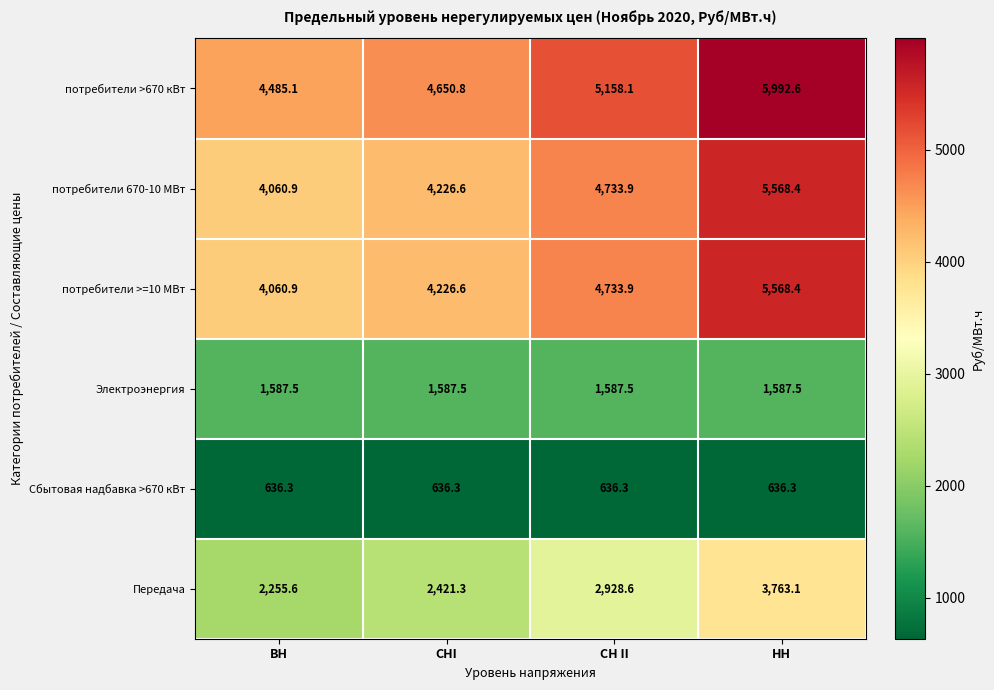

What is the sum of the Сбытовая надбавка >670 кВт values at СН II and СНI?

1272.6